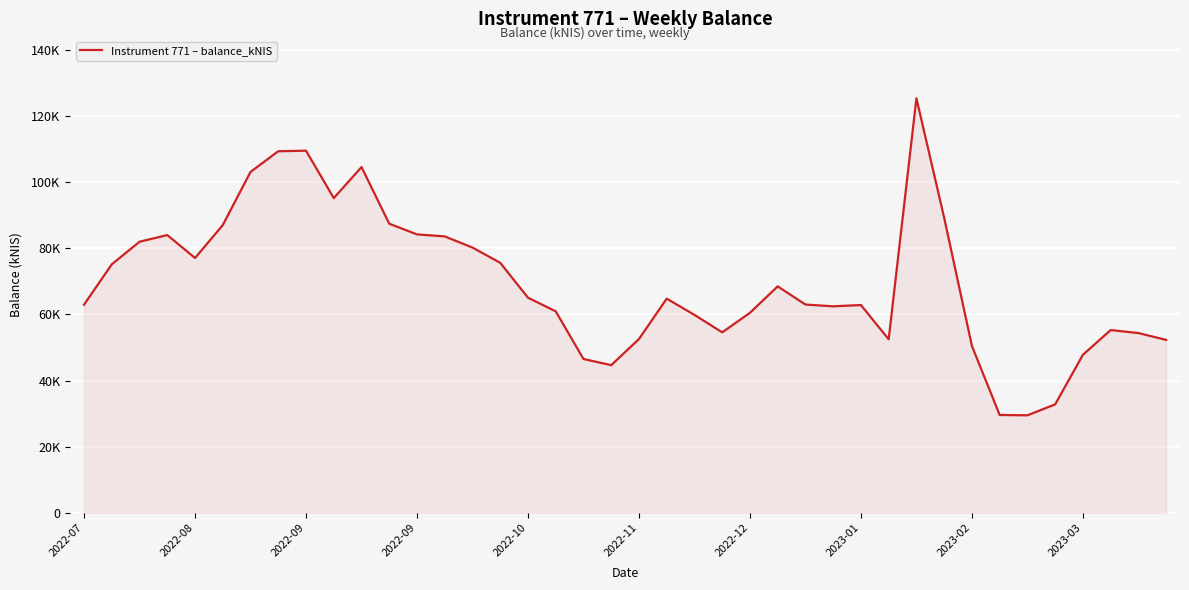

Does the chart display data point markers on the line(s)?

No